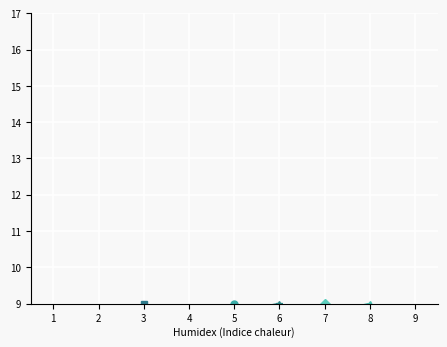

At which category is the sum across all series the highest?

6